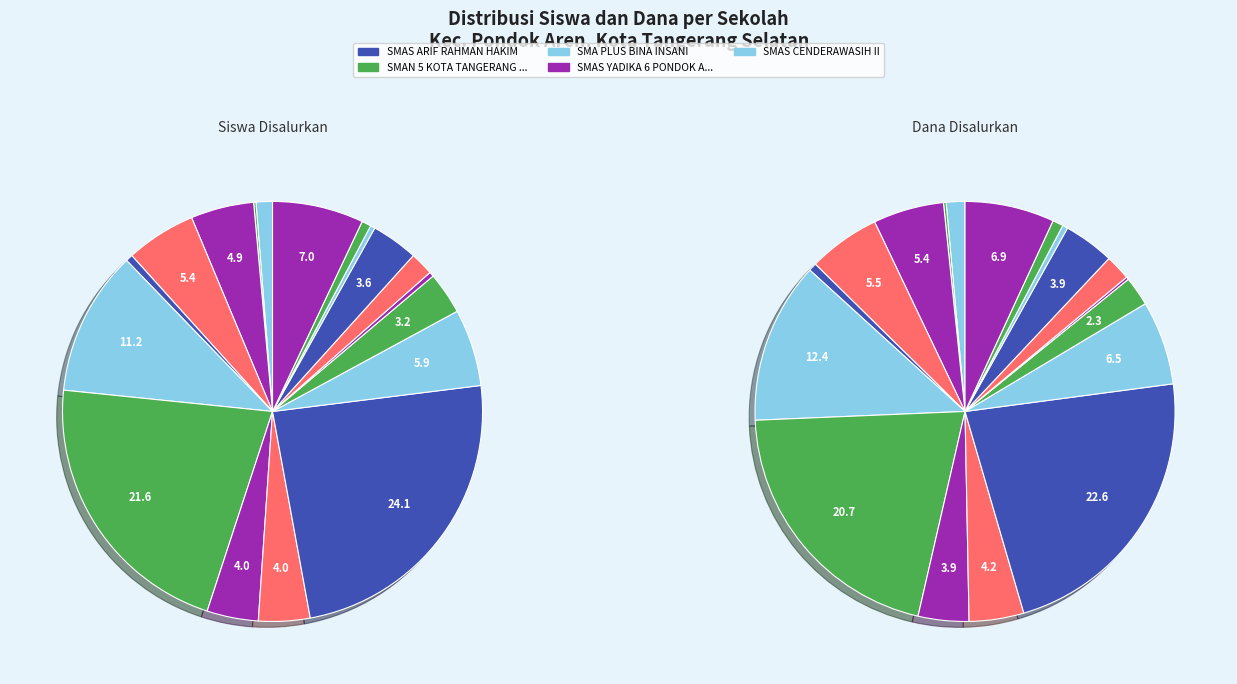

To the nearest percent, what is the average slice percentage?

6%